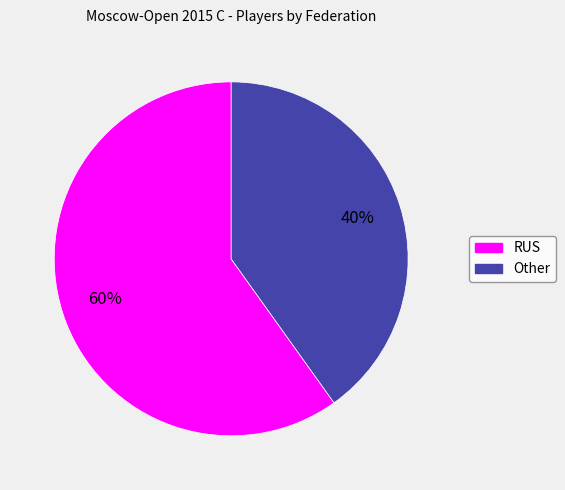

How many segments does this pie chart have?

2